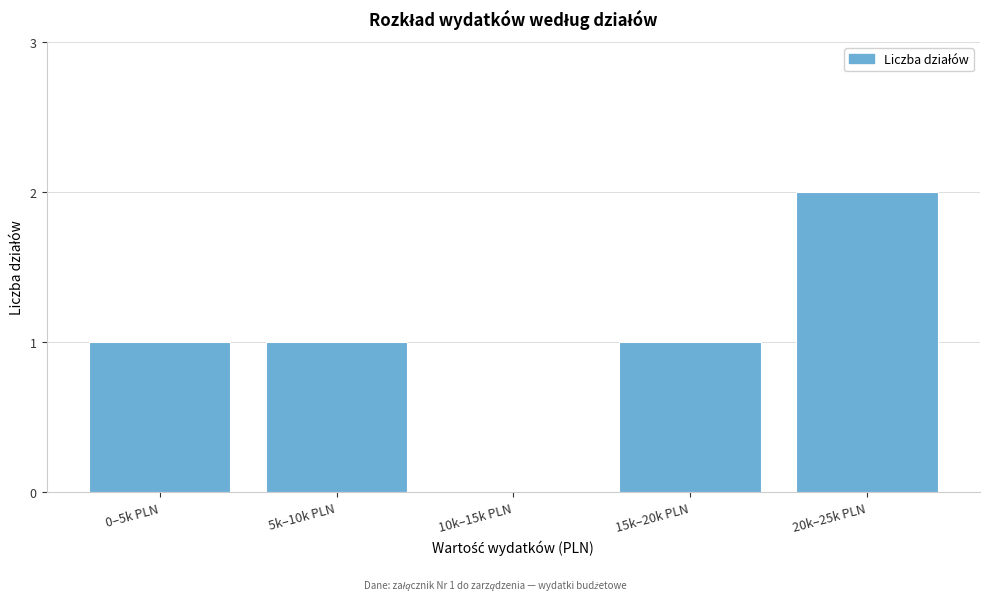

Reading left to right, transcribe all the data shown in this chart.

0–5k PLN=1	5k–10k PLN=1	10k–15k PLN=0	15k–20k PLN=1	20k–25k PLN=2